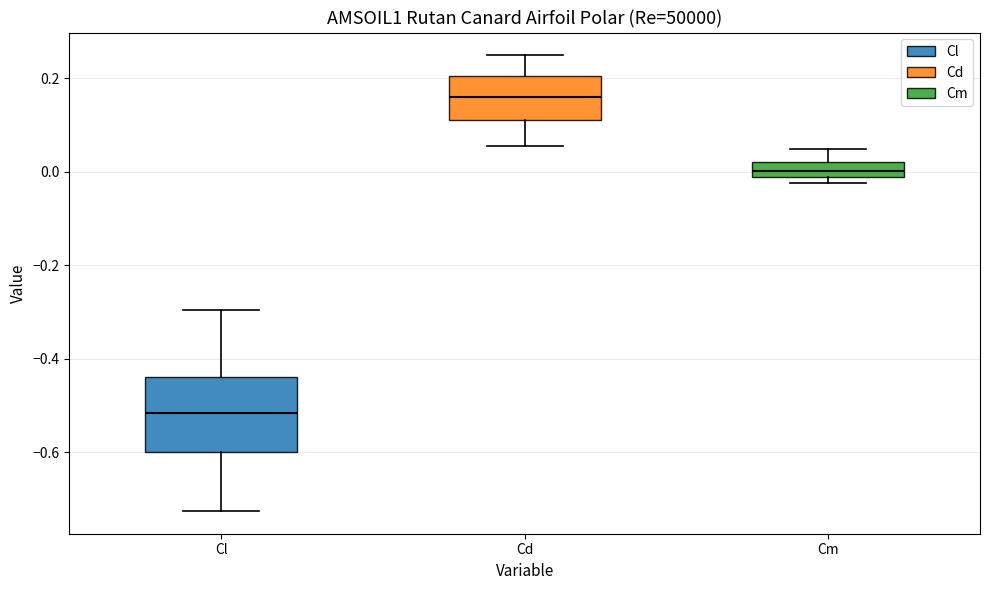

Which box has the lowest median line?

Cl